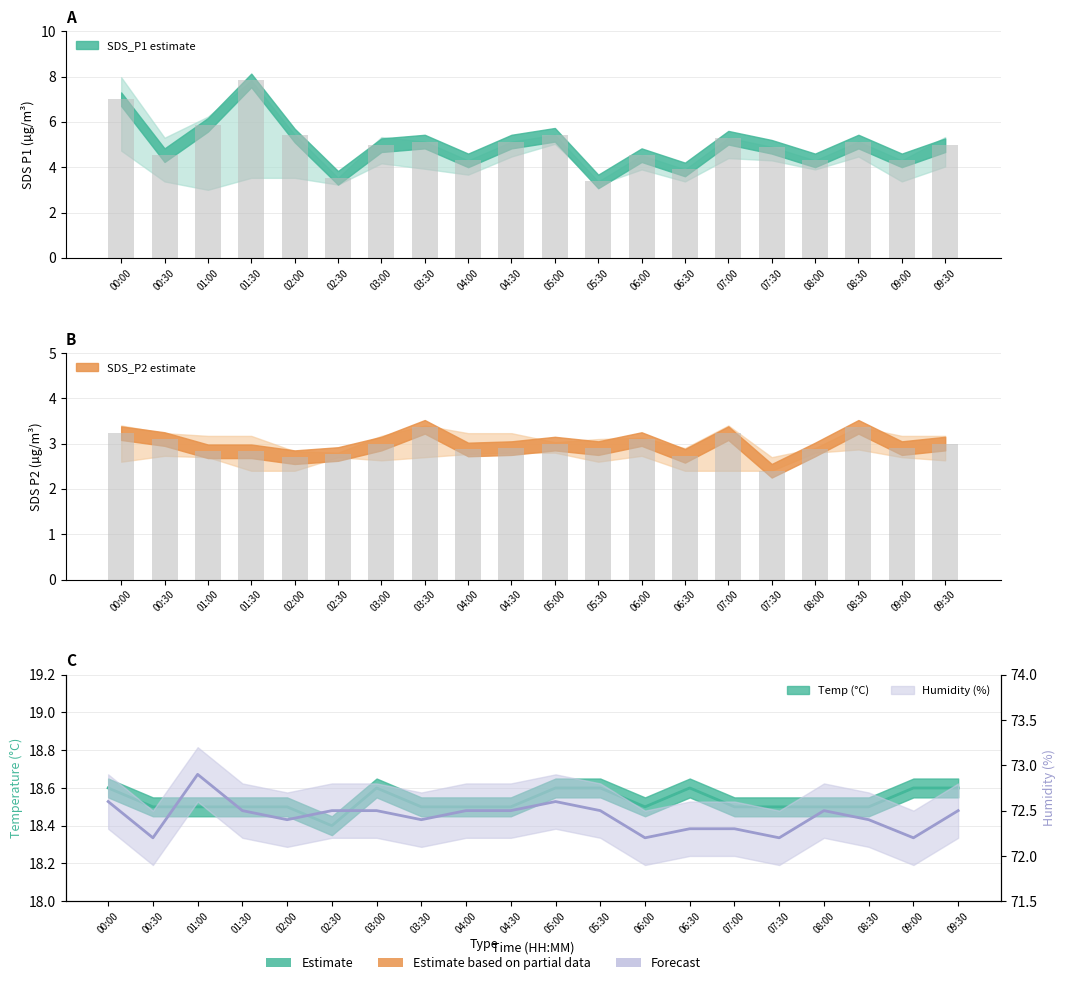

Are the bars horizontal?

No